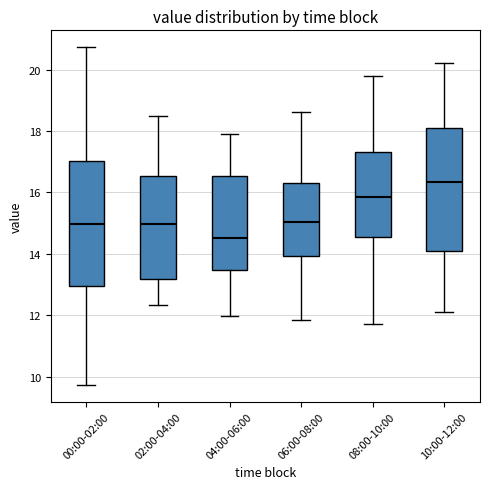

Which box has the lowest median line?

04:00-06:00